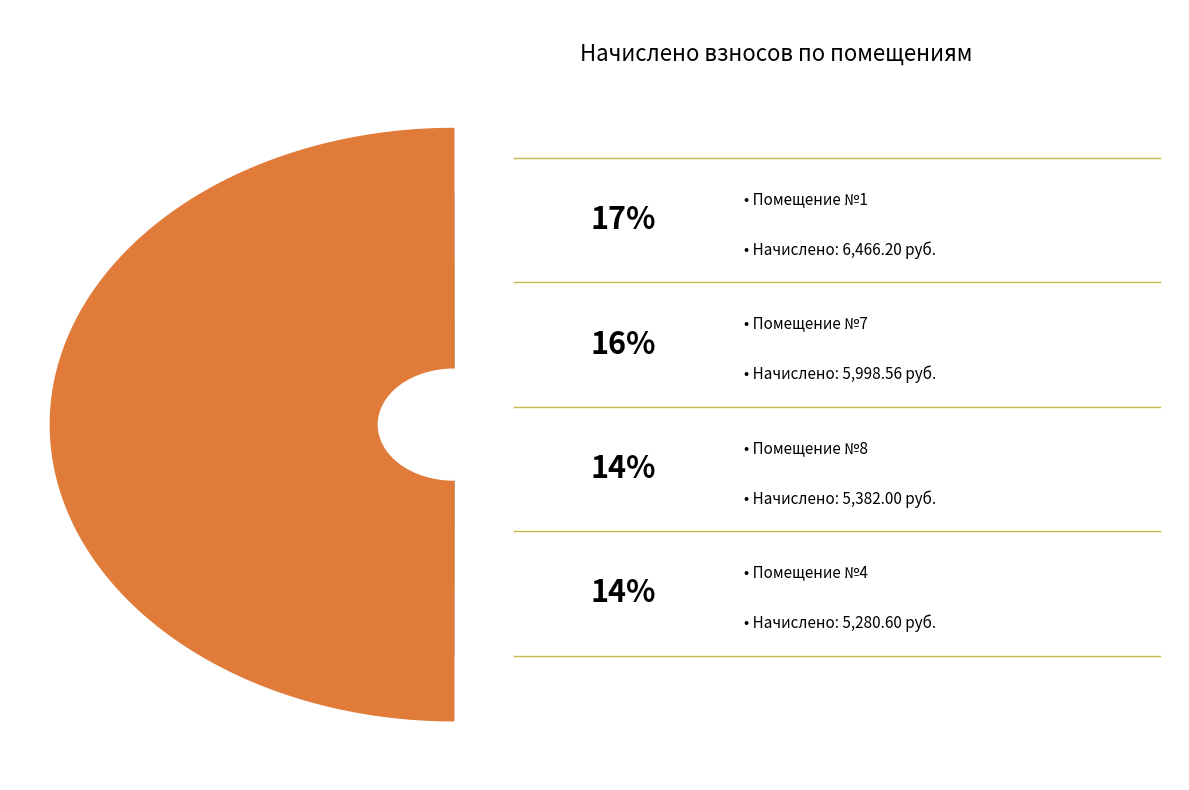

How many segments does this pie chart have?

8